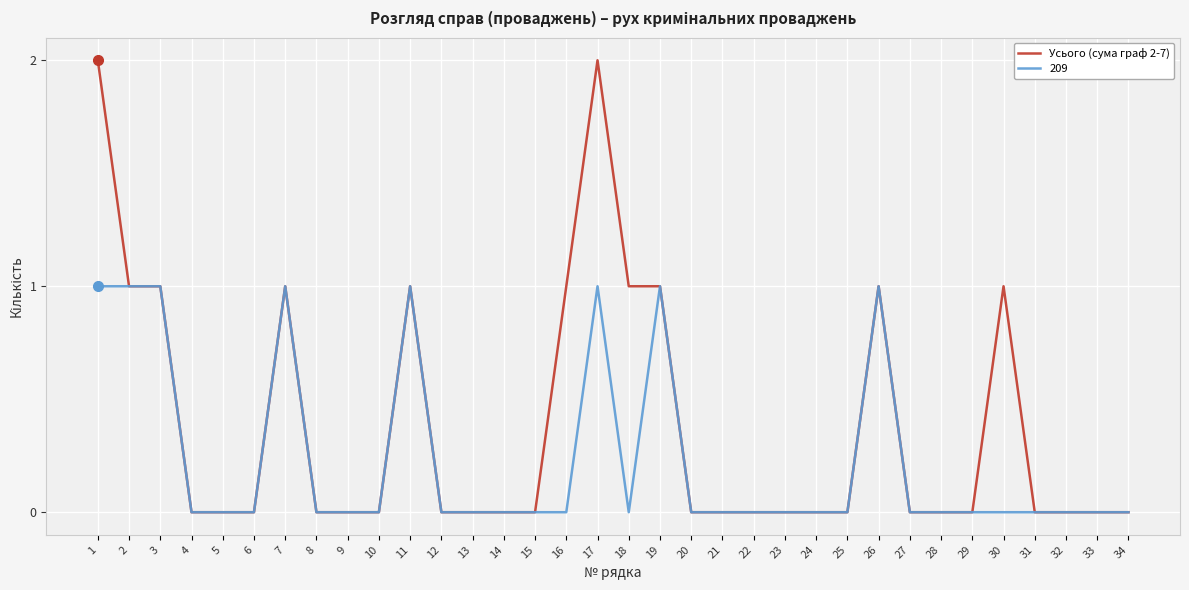

At 17, list the series in order from smallest to largest.

209, Усього (сума граф 2-7)